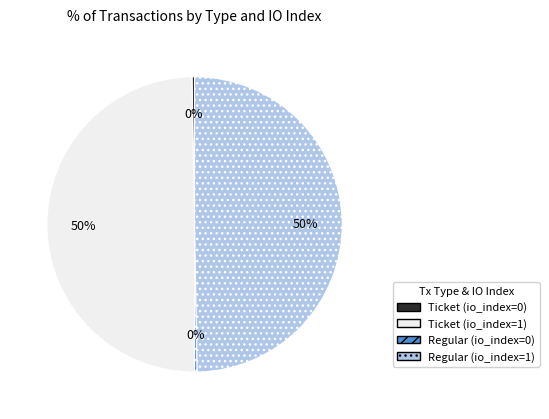

Count the number of slices in the pie.

4